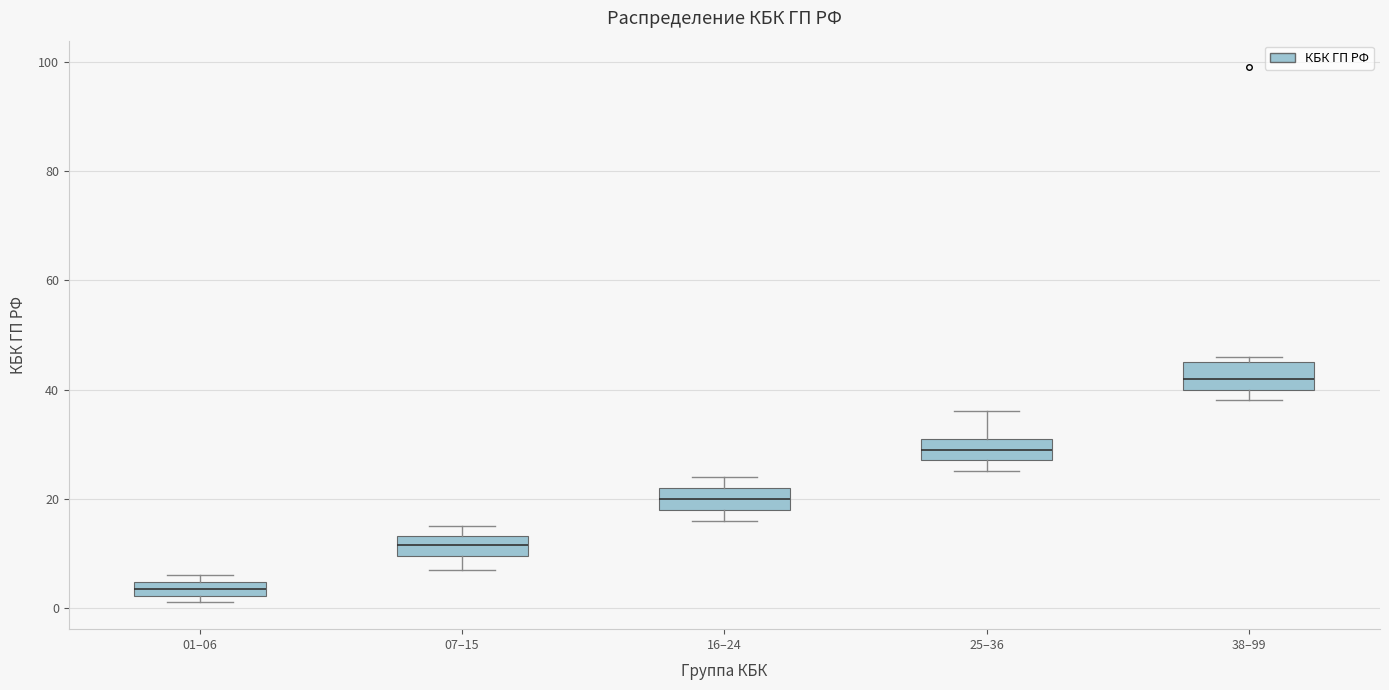

Which box's median line is the highest?

38–99